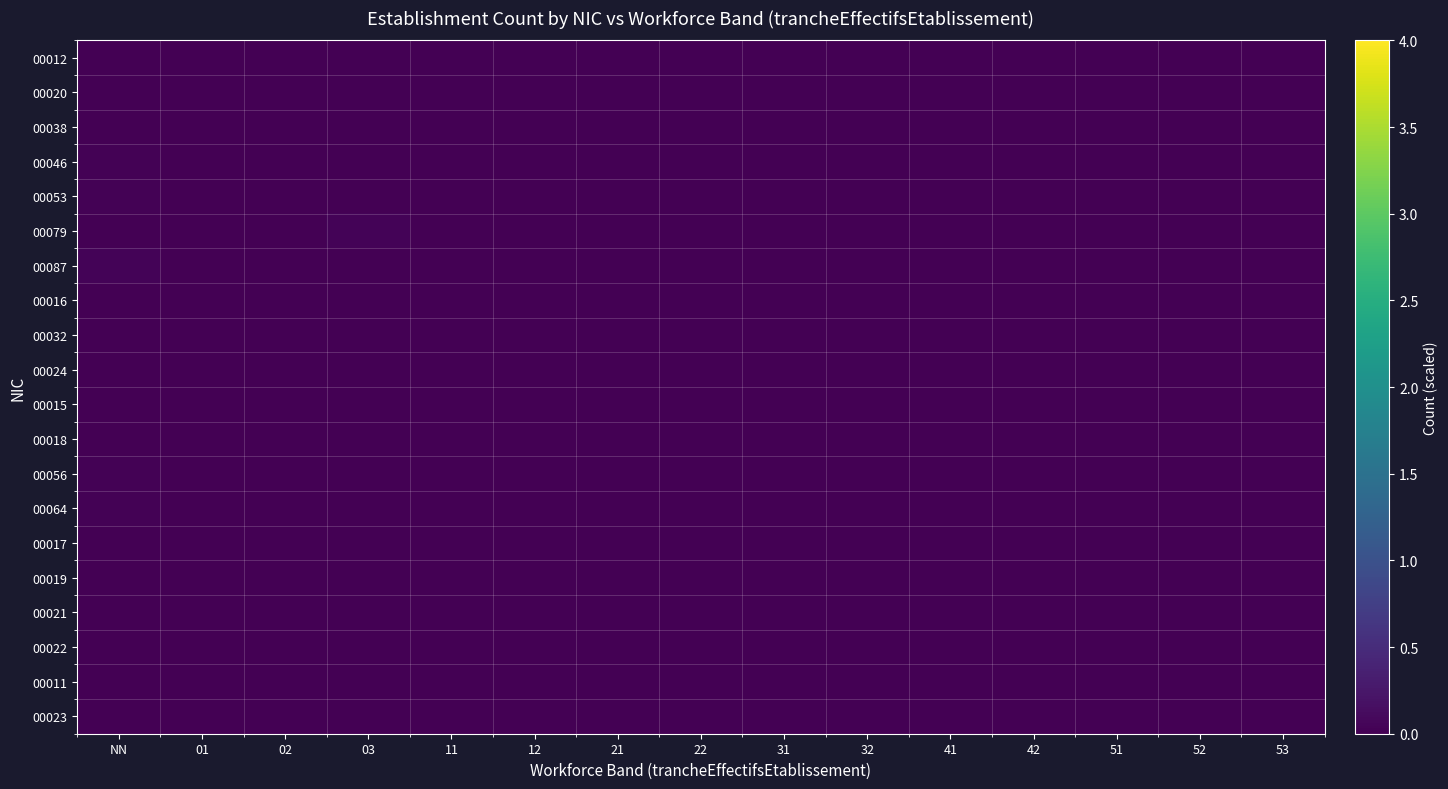

Rank the series at 52 from highest to lowest value.

00012, 00020, 00038, 00046, 00053, 00079, 00087, 00016, 00032, 00024, 00015, 00018, 00056, 00064, 00017, 00019, 00021, 00022, 00011, 00023